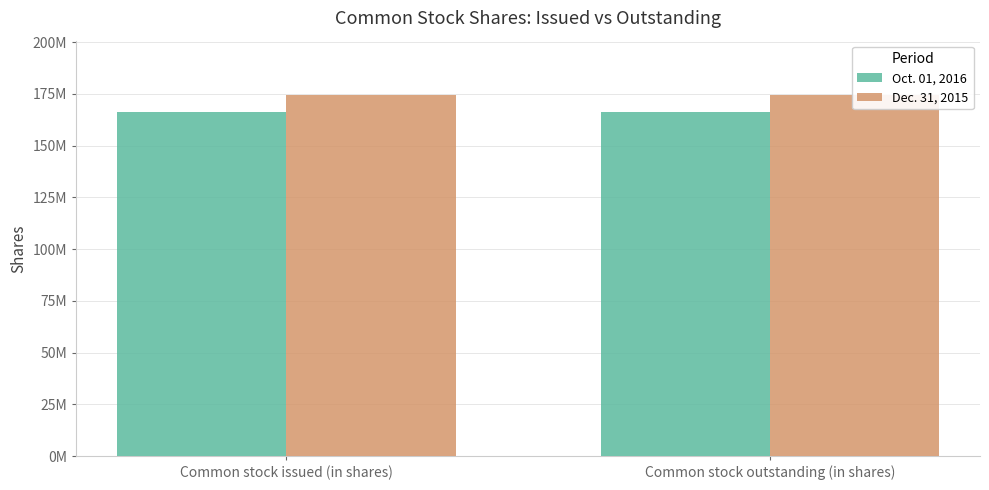

What is the value of the Oct. 01, 2016 bar at the 1st from the left?

166300000